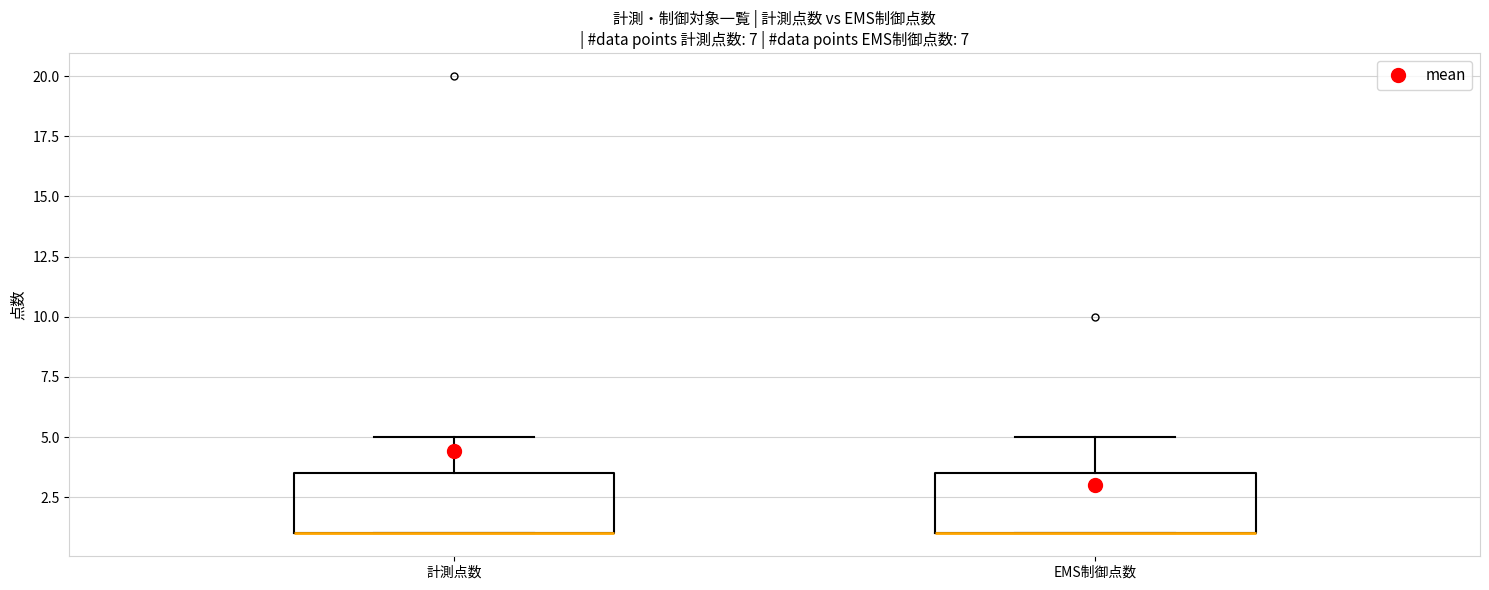

Where does the upper whisker of the box for EMS制御点数 end on the y-axis? The values are not printed on the chart, so give them approximately, as read against the axis.

5.0